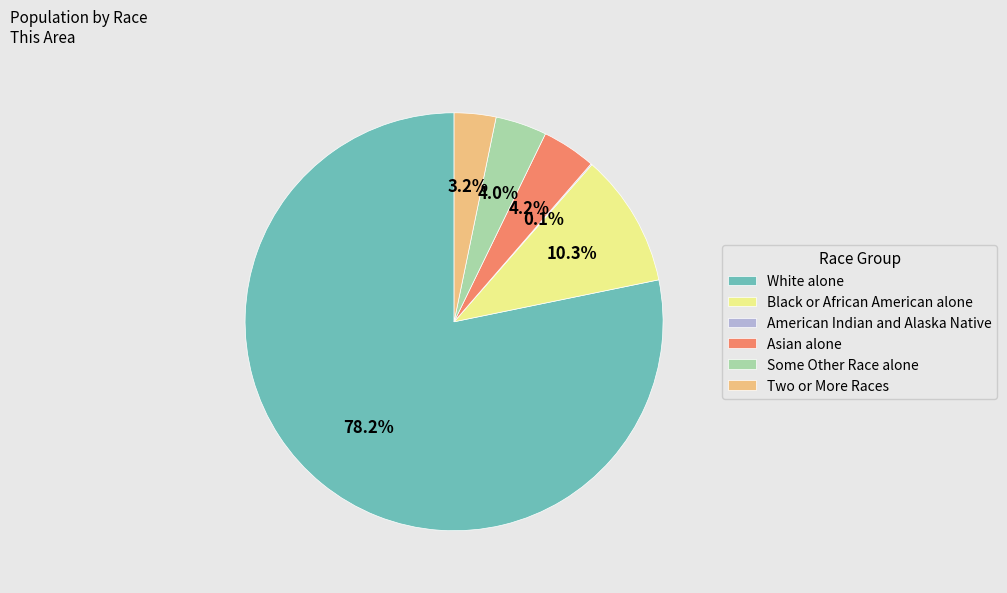

Which category accounts for the majority?

White alone